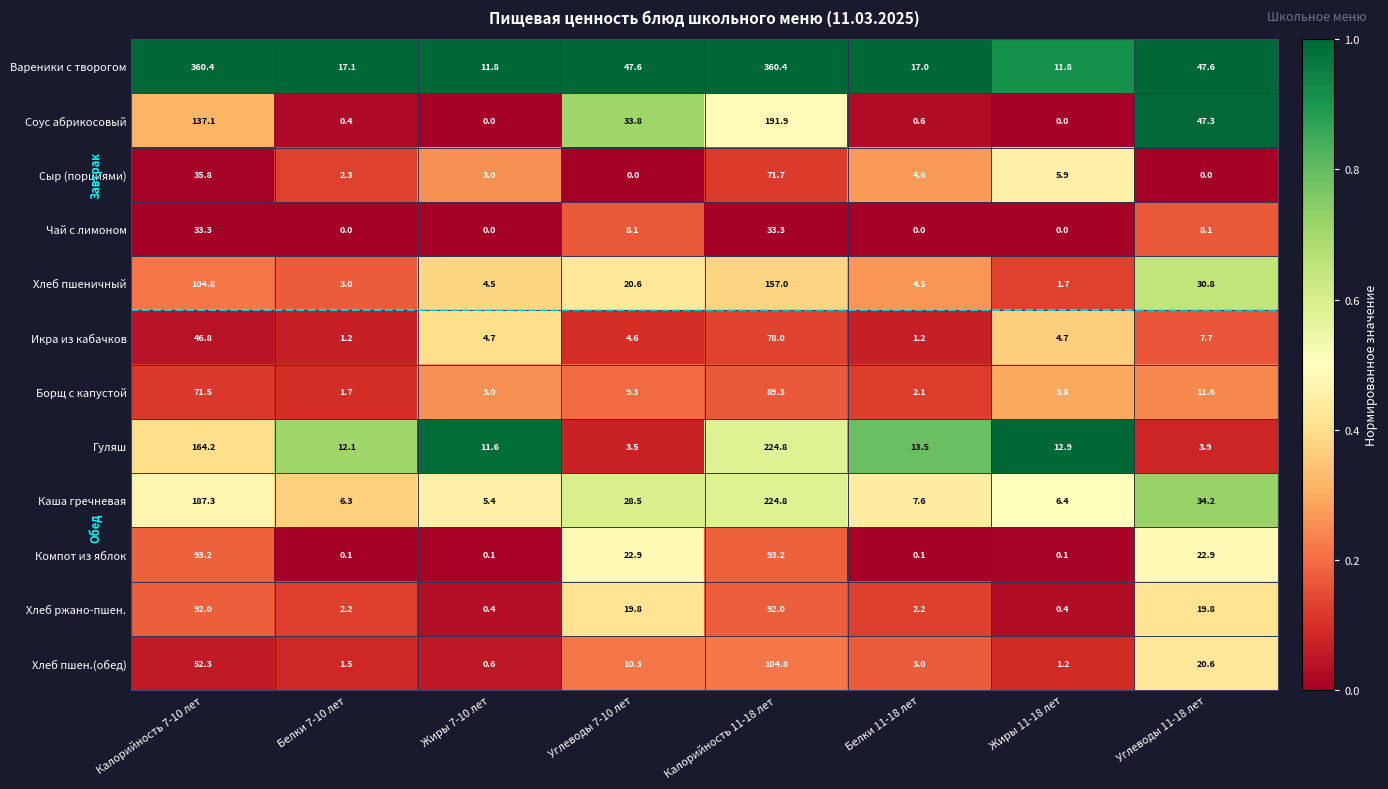

The Хлеб пшен.(обед) series shows 1.7 at Белки 11-18 лет. True or false?

False